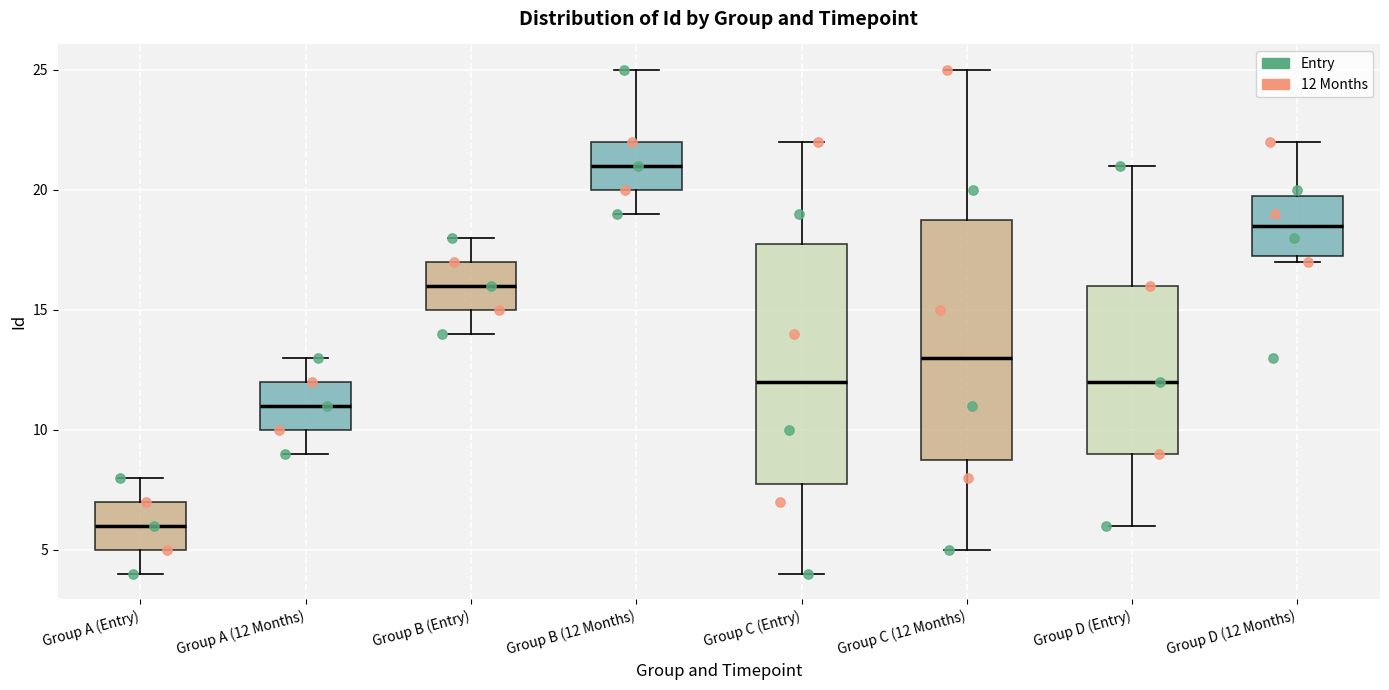

Reading left to right, read every box against the y-axis: the position of its median line, the range the box covers, and the ends of its whiskers. The values are not printed on the chart, so give them approximately, as read against the axis.

Group A (Entry): median 6.0, box 5.0 to 7.0, whiskers 4.0 to 8.0
Group A (12 Months): median 11.0, box 10.0 to 12.0, whiskers 9.0 to 13.0
Group B (Entry): median 16.0, box 15.0 to 17.0, whiskers 14.0 to 18.0
Group B (12 Months): median 21.0, box 20.0 to 22.0, whiskers 19.0 to 25.0
Group C (Entry): median 12.0, box 8.0 to 18.0, whiskers 4.0 to 22.0
Group C (12 Months): median 13.0, box 9.0 to 19.0, whiskers 5.0 to 25.0
Group D (Entry): median 12.0, box 9.0 to 16.0, whiskers 6.0 to 21.0
Group D (12 Months): median 18.5, box 17.5 to 20.0, whiskers 17.0 to 22.0